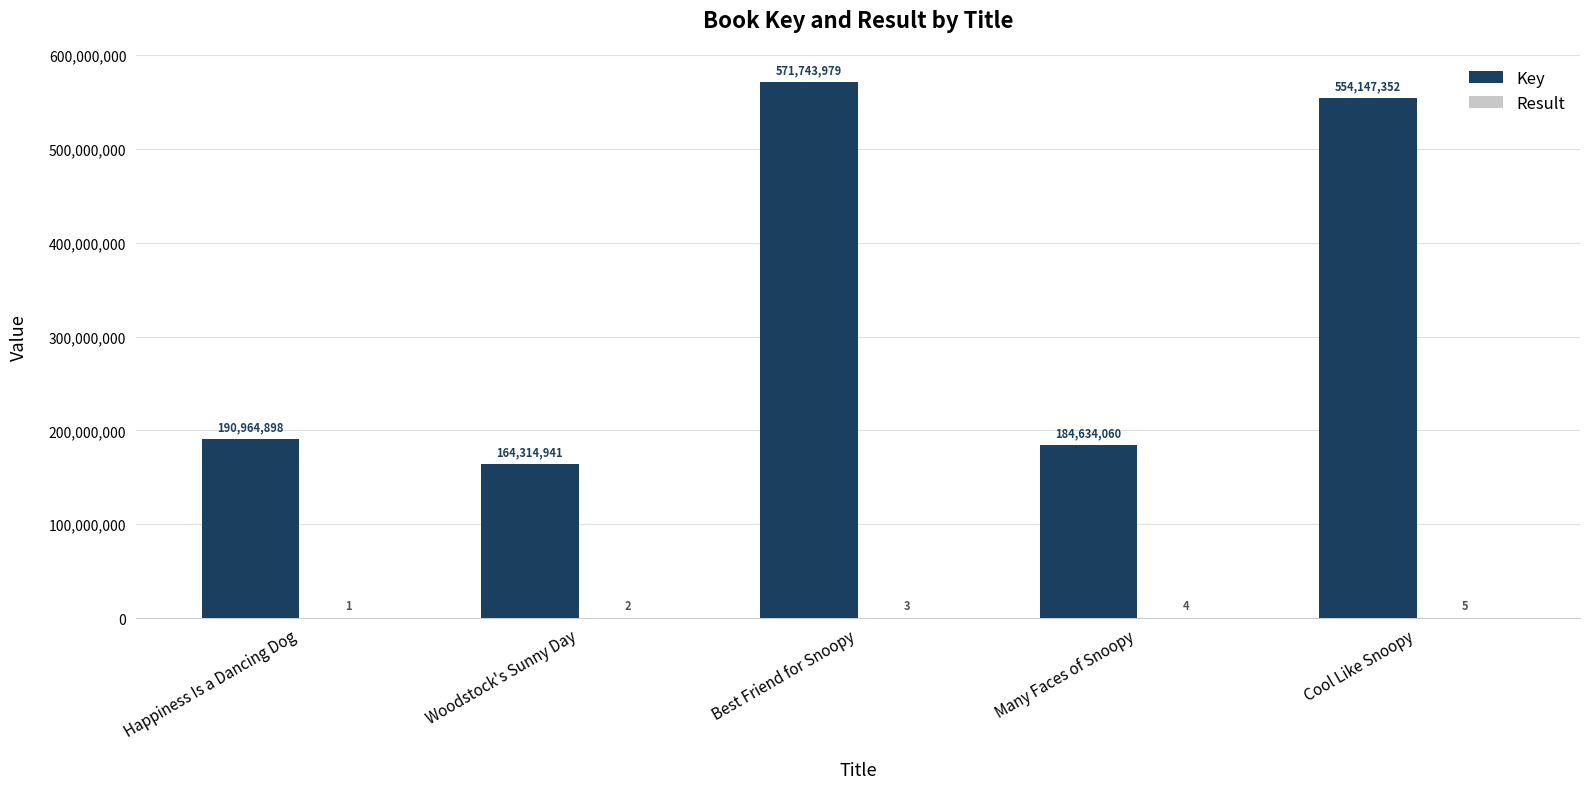

What is the sum of all Key values?

1665805230